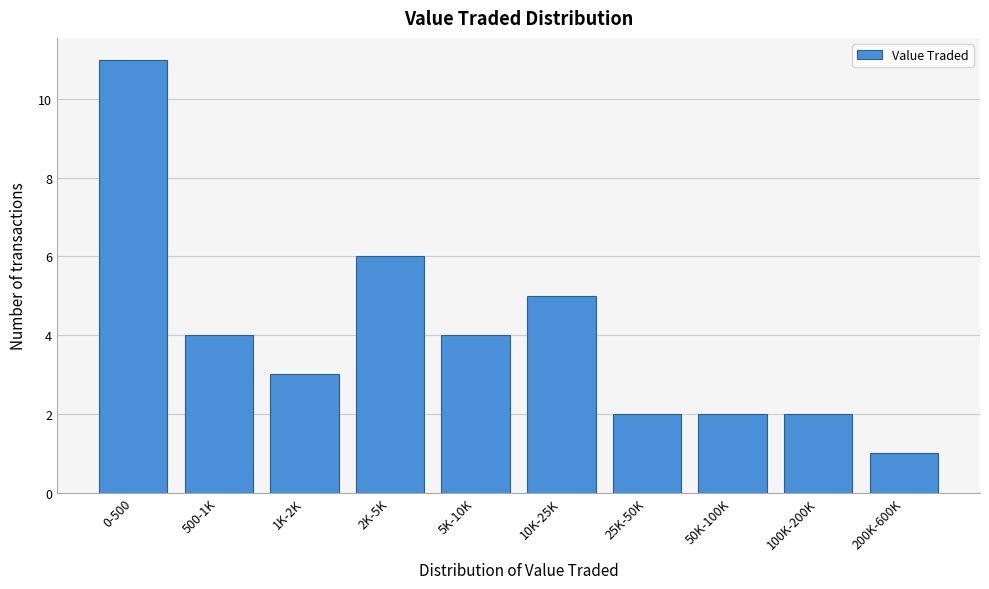

Reading left to right, extract all data points from this chart.

0-500=11	500-1K=4	1K-2K=3	2K-5K=6	5K-10K=4	10K-25K=5	25K-50K=2	50K-100K=2	100K-200K=2	200K-600K=1